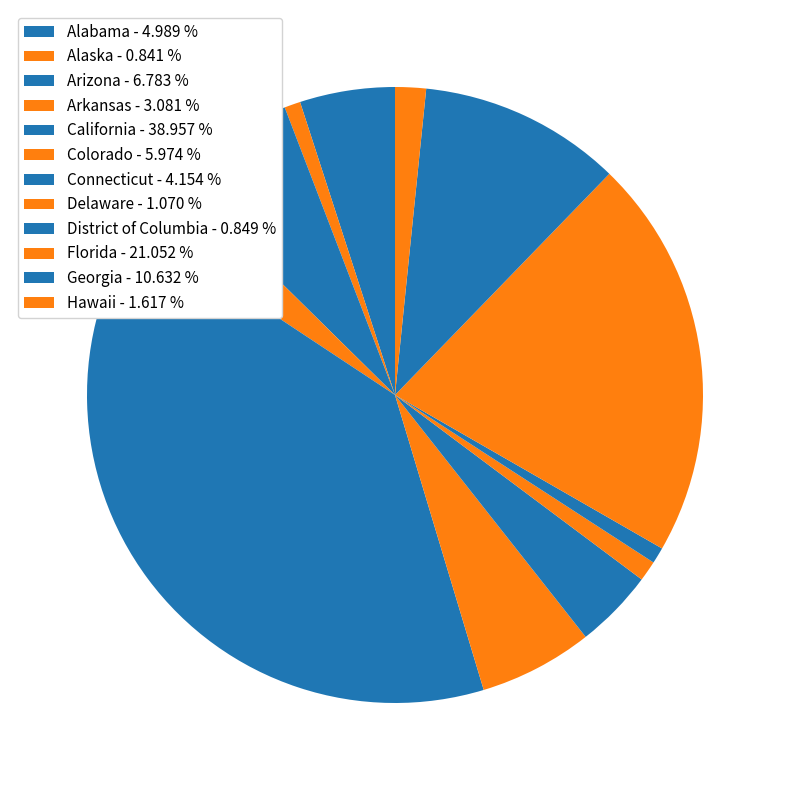

To the nearest percent, what is the difference between the largest and smallest slice percentages?

38%